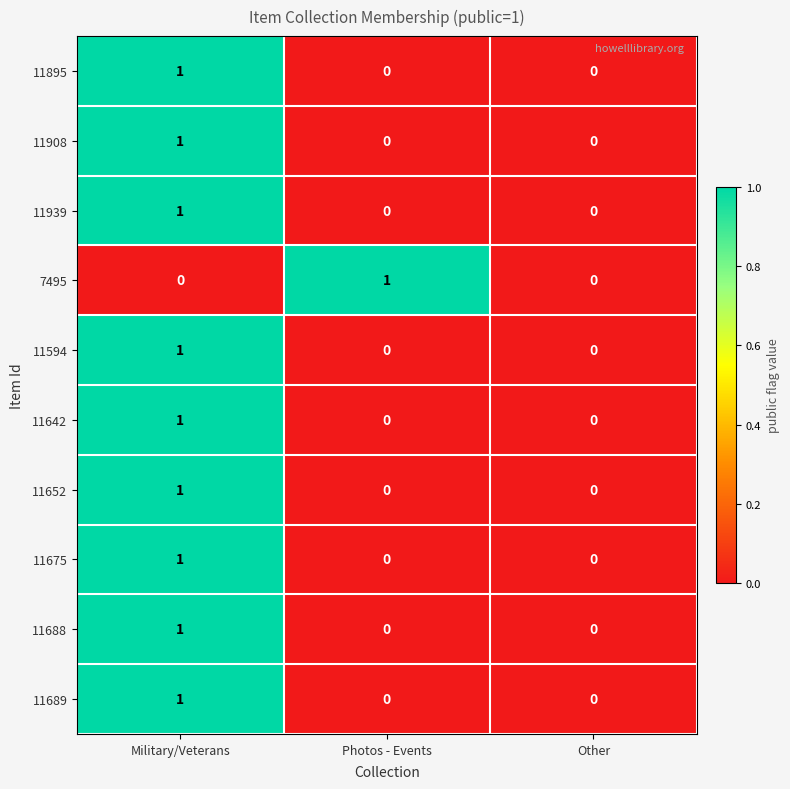

How many 11652 values are between 0 and 1?

3